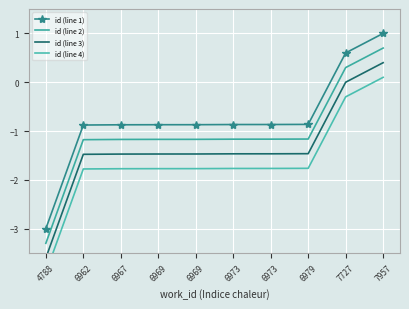

What is the minimum value shown in the chart?

-3.9